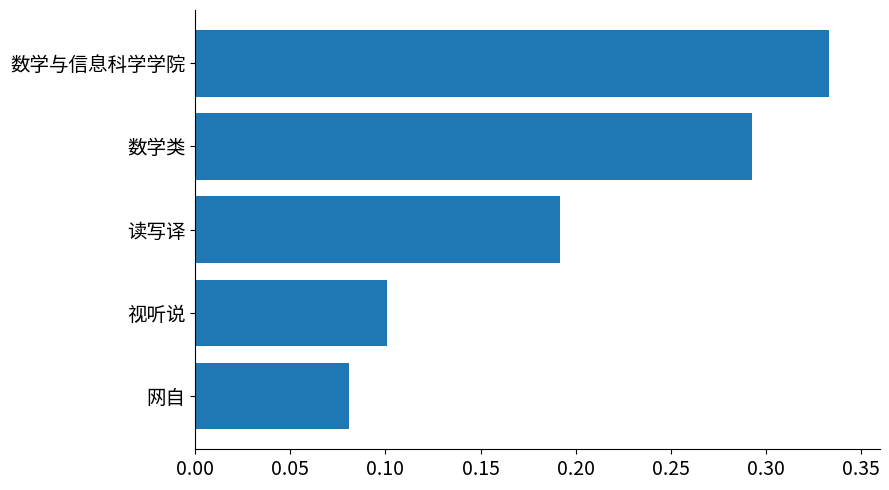

Which category has the highest value across all series?

数学与信息科学学院